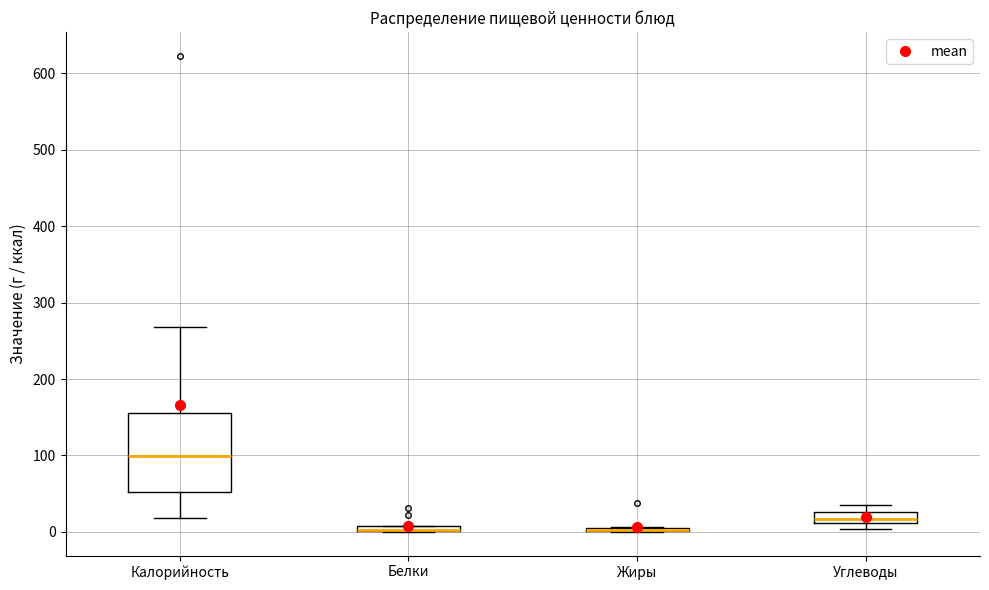

Which box is the tallest, from its lower edge to its upper edge?

Калорийность